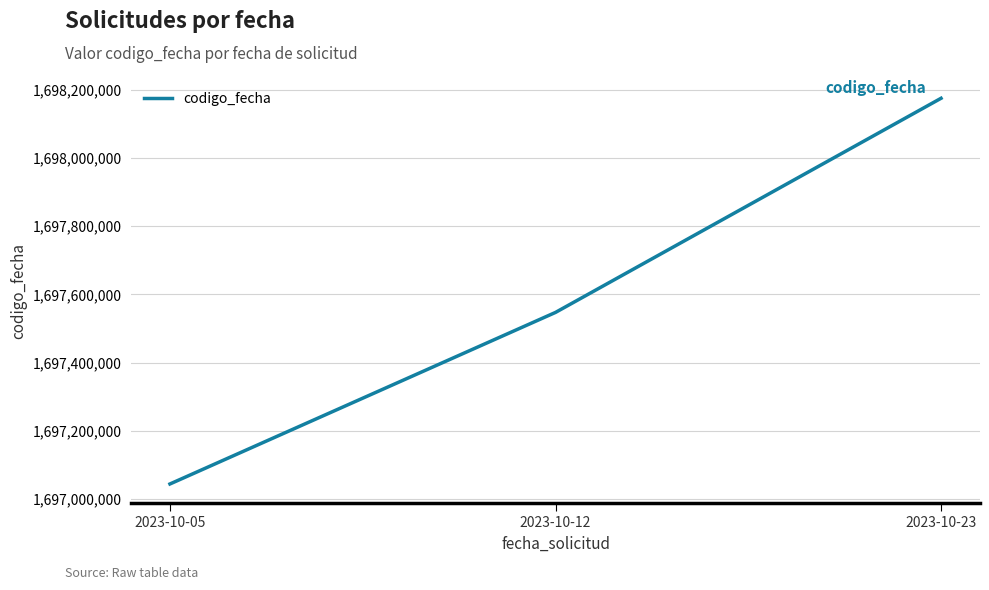

List the labels in order of value, smallest first.

2023-10-05, 2023-10-12, 2023-10-23